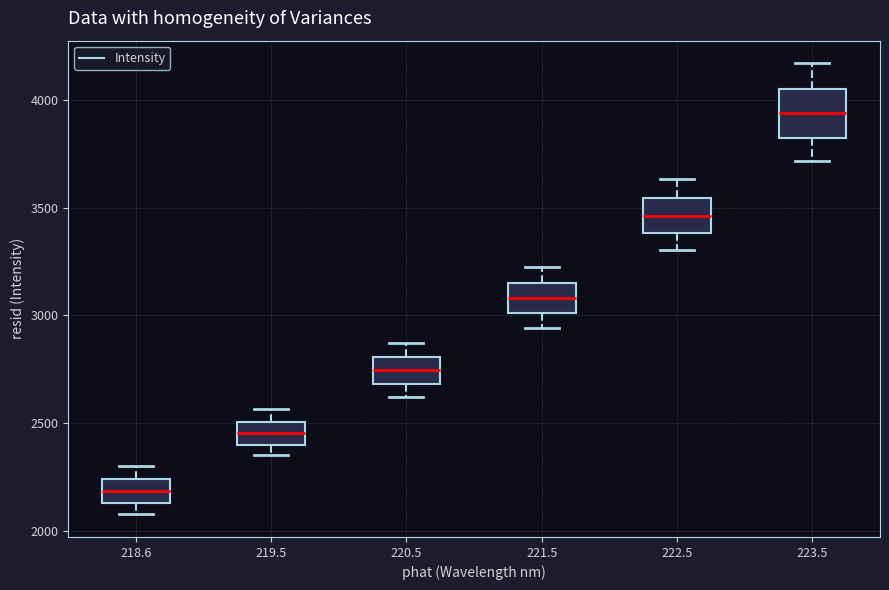

Reading left to right, read every box against the y-axis: the position of its median line, the range the box covers, and the ends of its whiskers. The values are not printed on the chart, so give them approximately, as read against the axis.

218.6: median 2200, box 2150 to 2250, whiskers 2100 to 2300
219.5: median 2450, box 2400 to 2500, whiskers 2350 to 2550
220.5: median 2750, box 2700 to 2800, whiskers 2600 to 2850
221.5: median 3100, box 3000 to 3150, whiskers 2950 to 3250
222.5: median 3450, box 3400 to 3550, whiskers 3300 to 3650
223.5: median 3950, box 3800 to 4050, whiskers 3700 to 4150